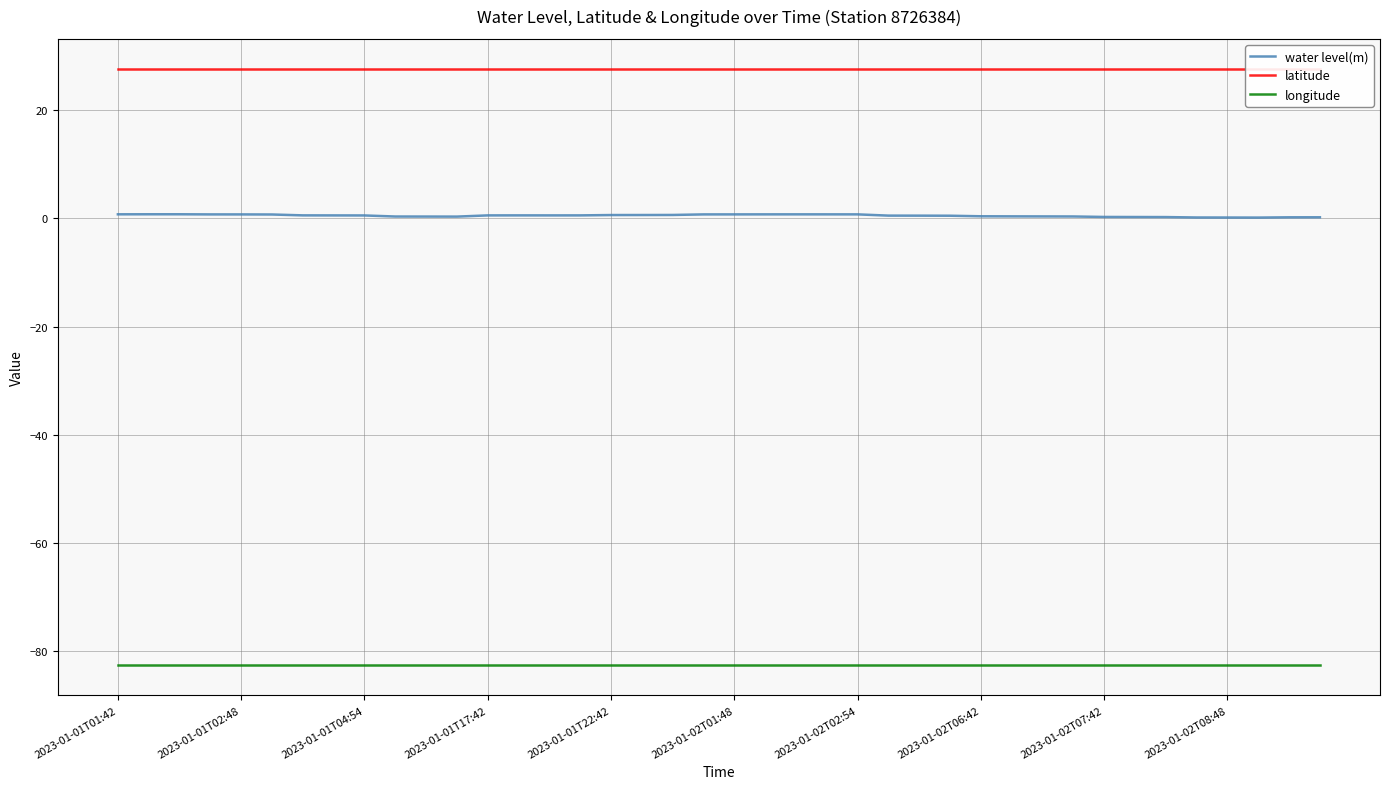

What is the minimum value shown in the chart?

-82.6